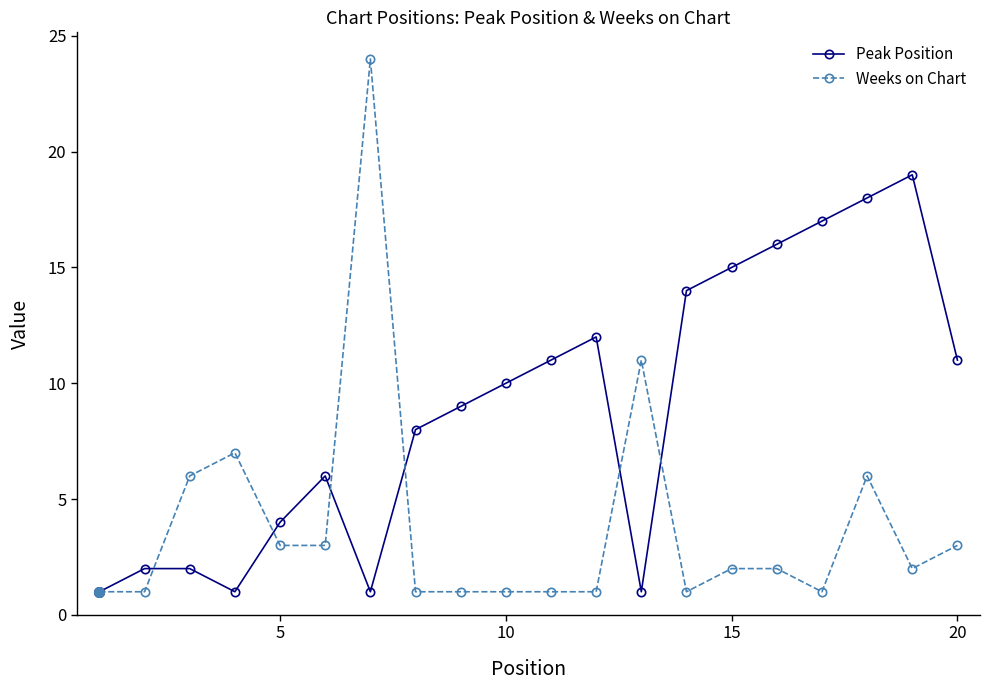

What are all the series names shown in the legend?

Peak Position, Weeks on Chart